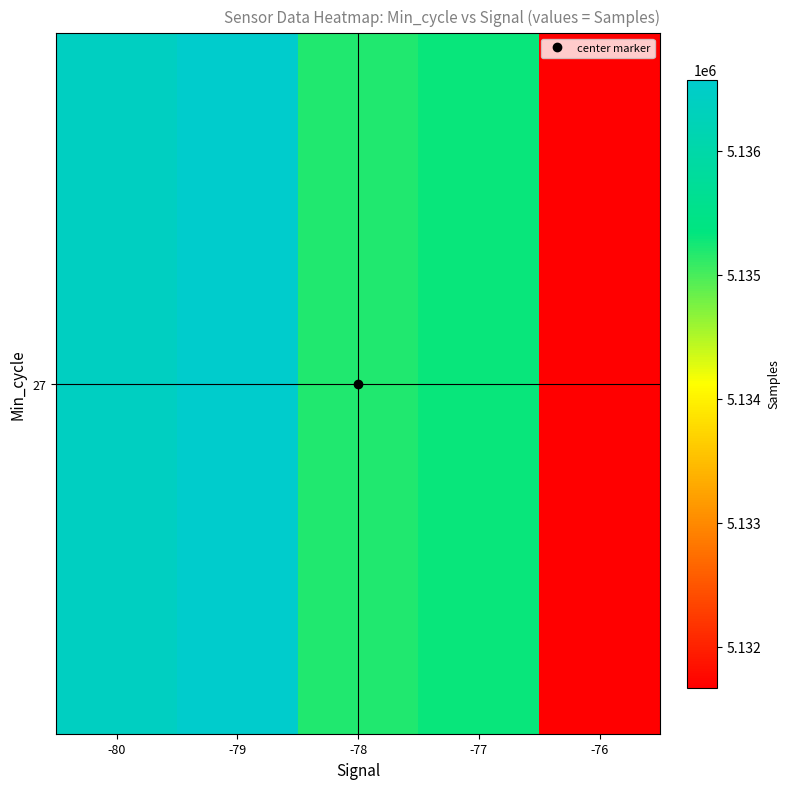

The chart shows a value of 8356137.9 at -79. True or false?

False